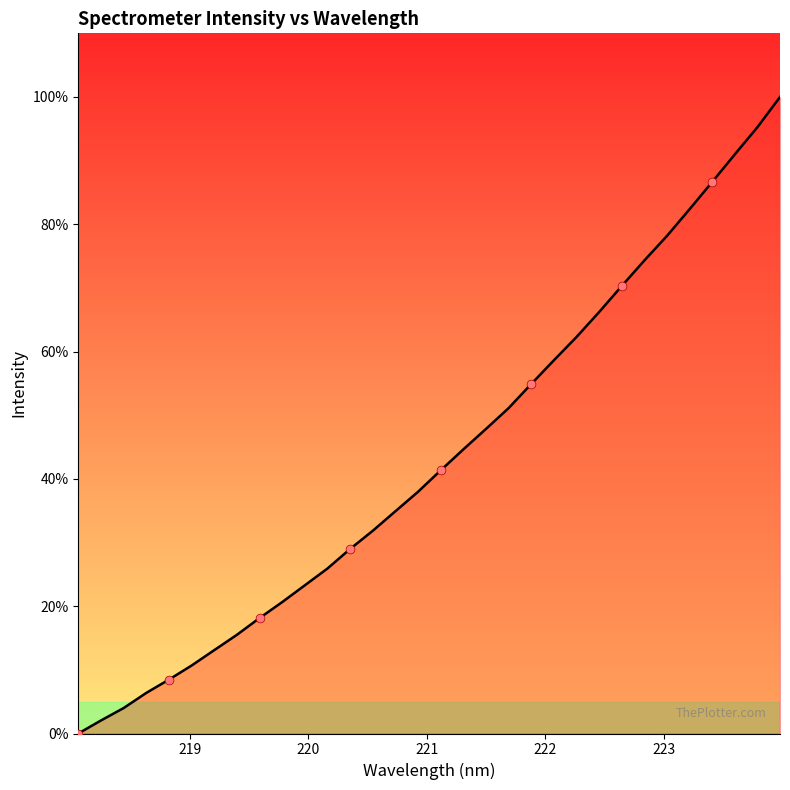

What is the difference between the maximum and minimum values?

100.0